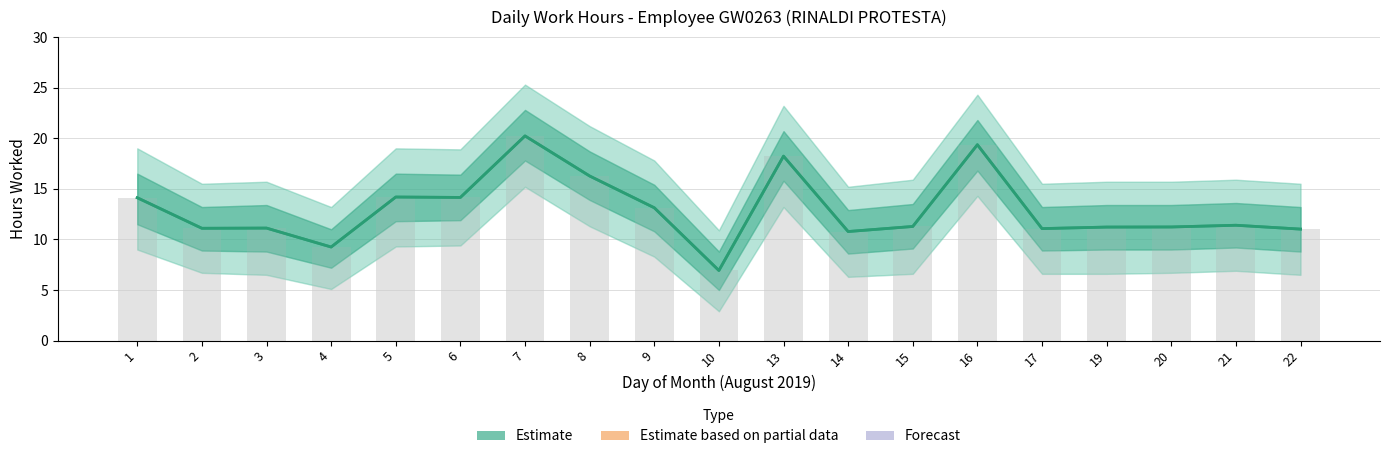

What is the average value?

13.0